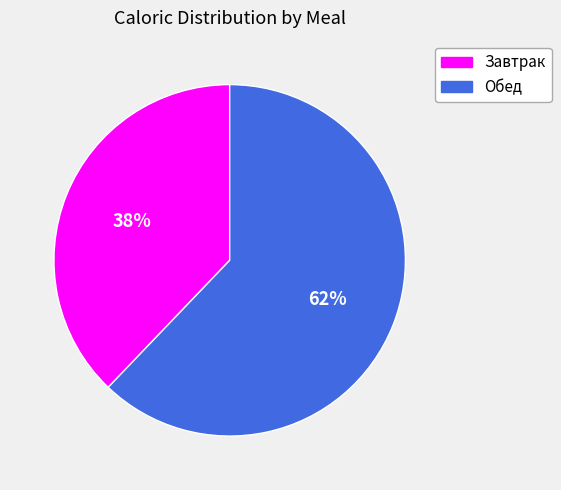

What is the smallest slice in the pie chart?

Завтрак